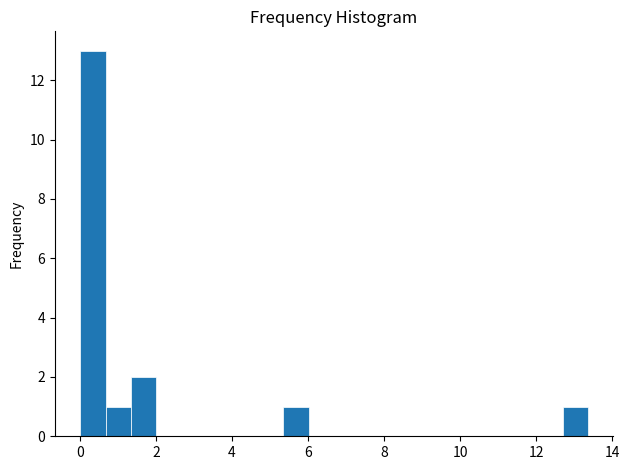

Read against the x-axis, roughly where is the centre of the tallest bar?

0.4